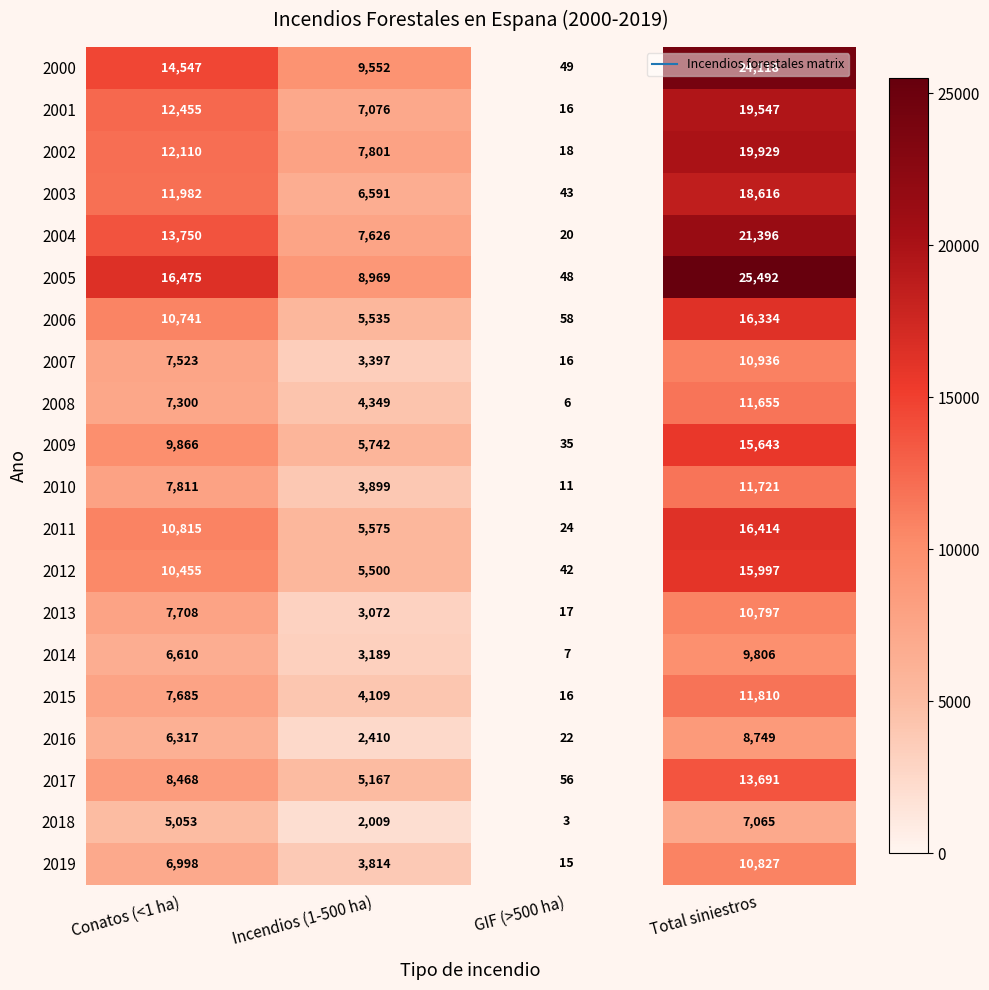

Which series has the widest spread of values?

2005